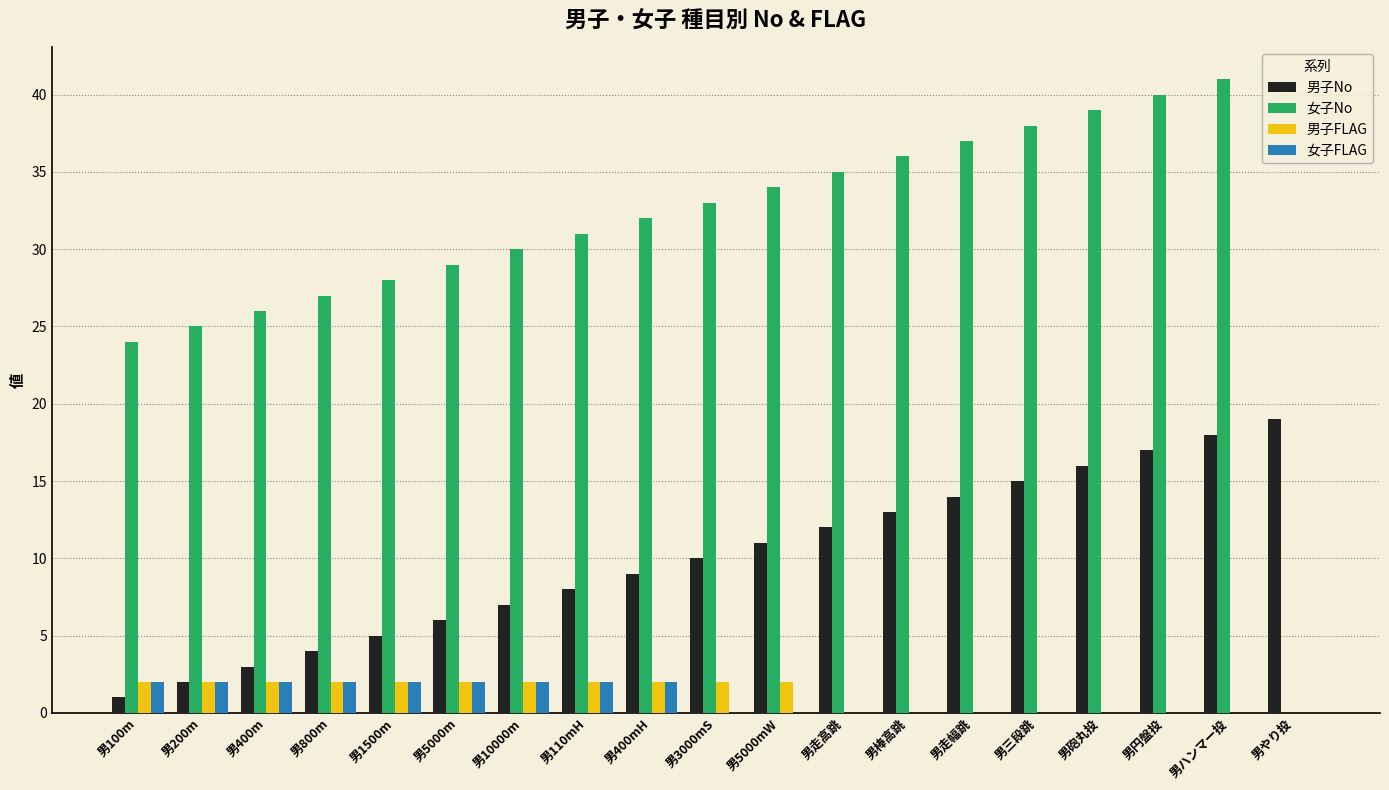

What is the difference between the 女子FLAG values at 男三段跳 and 男10000m?

2